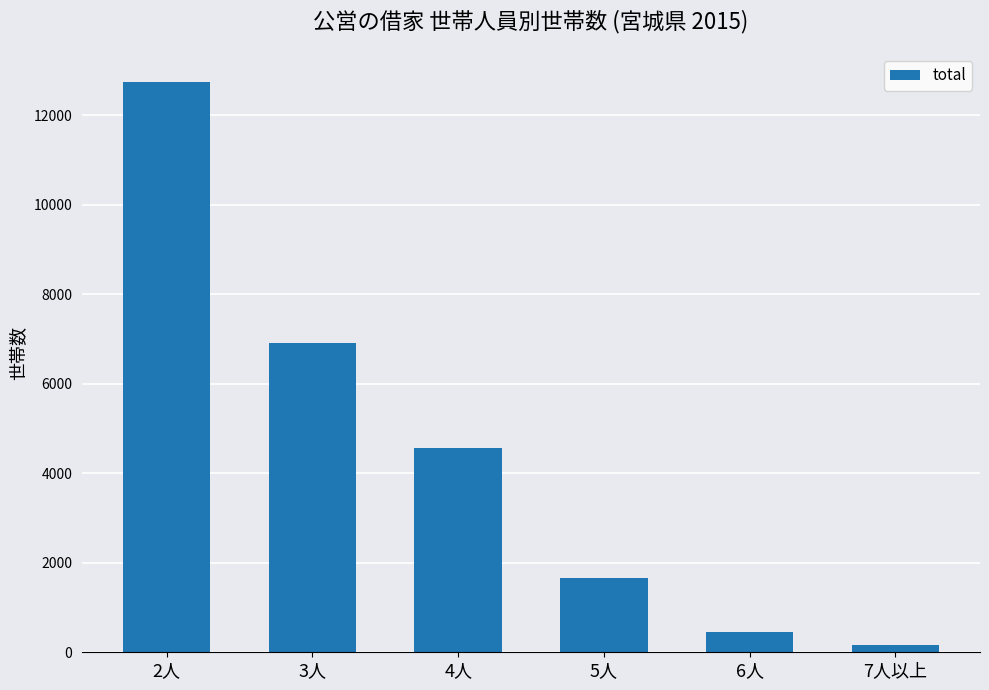

Reading left to right, what are all the values shown in this chart?

12743	6924	4577	1670	445	167